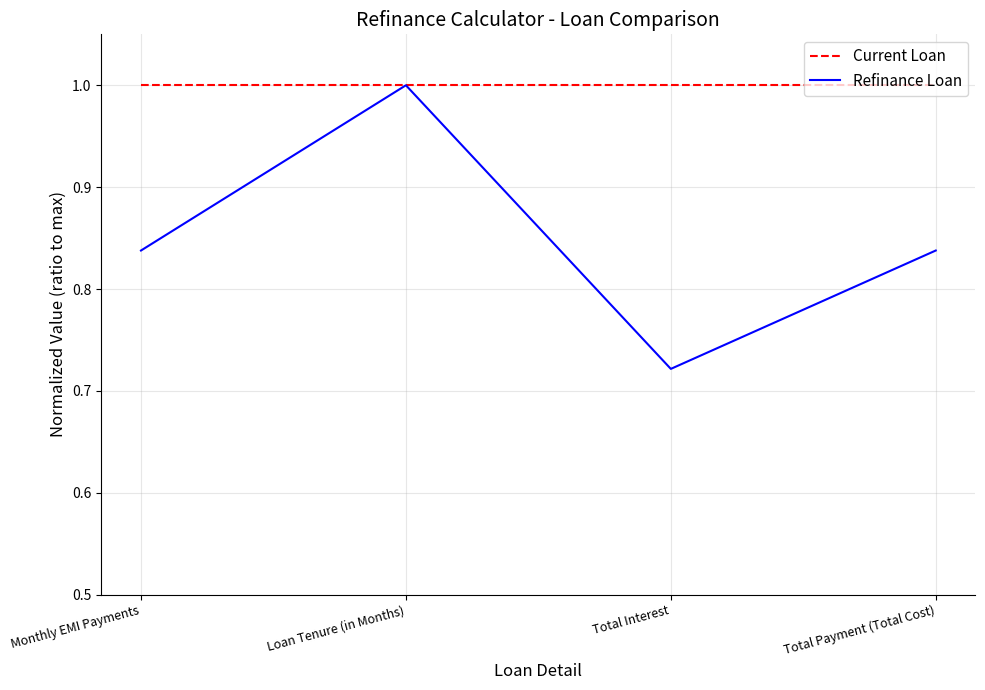

True or false: Refinance Loan has more than 0 interior local peaks.

True